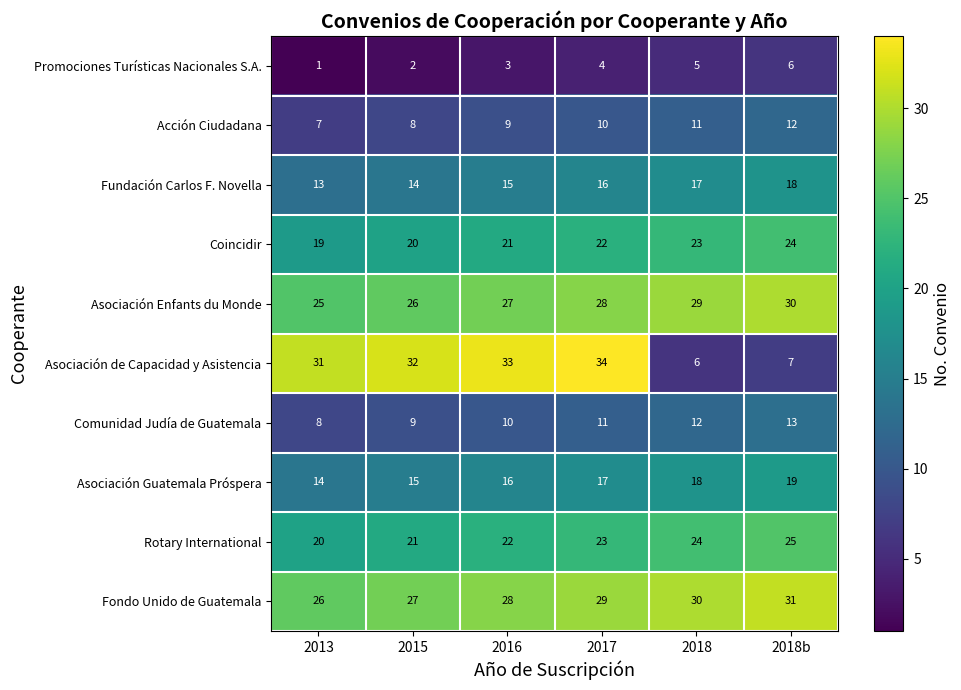

What is the greatest value displayed?

34